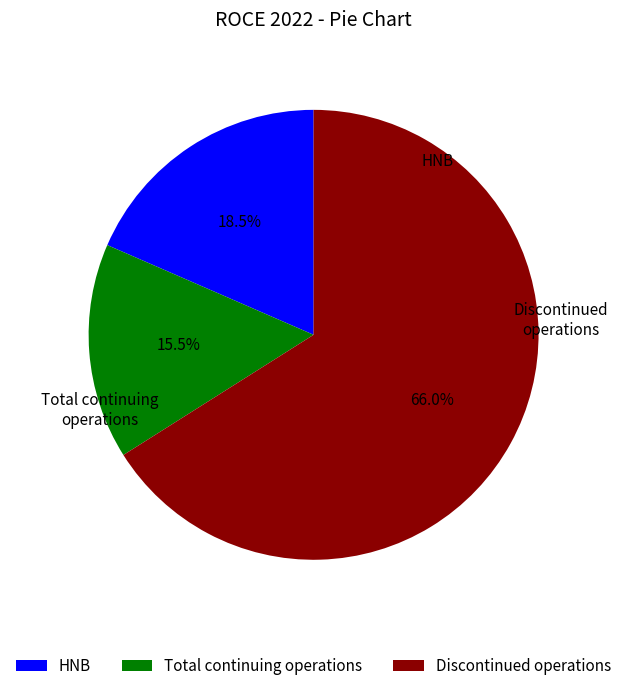

Rank the categories by value from lowest to highest.

Total continuing operations, HNB, Discontinued operations